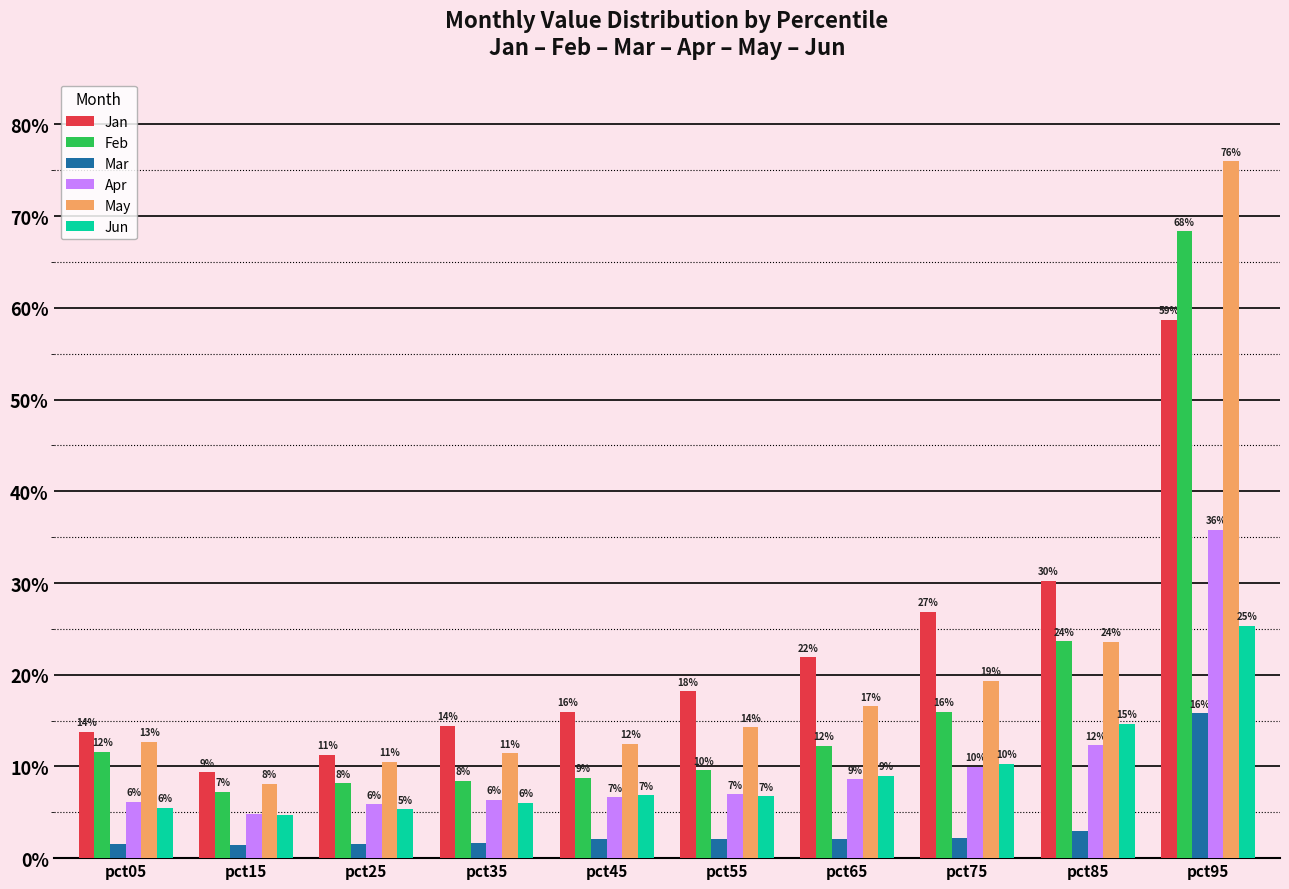

Are the bars horizontal?

No